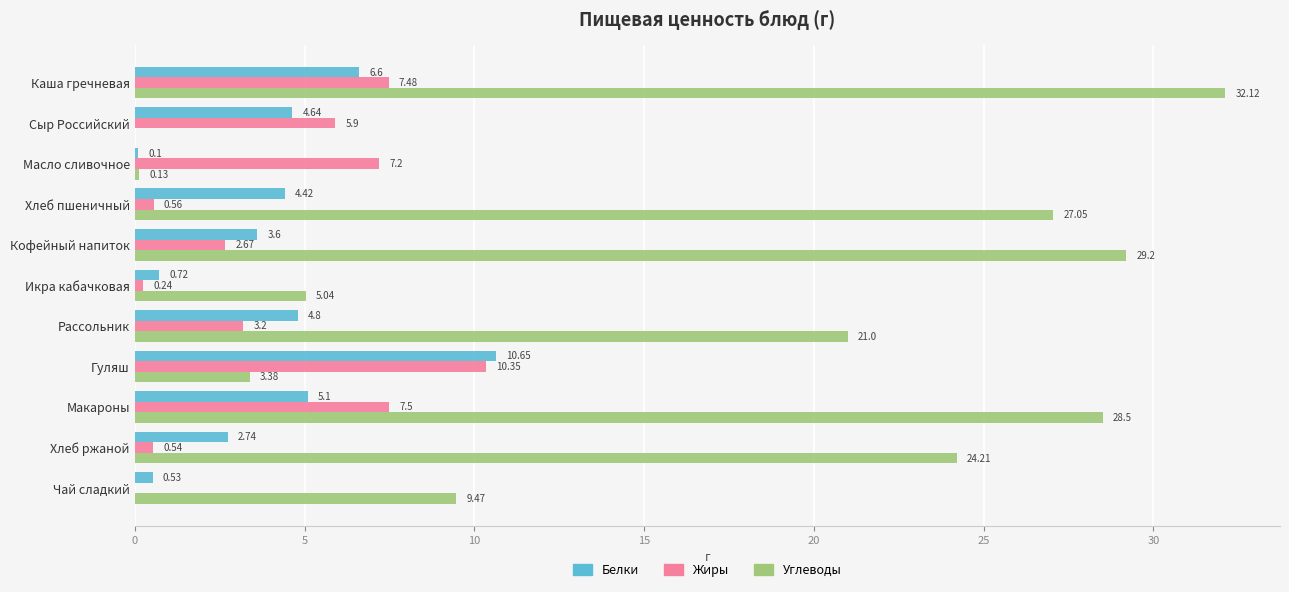

At which category is the sum across all series the highest?

Каша гречневая